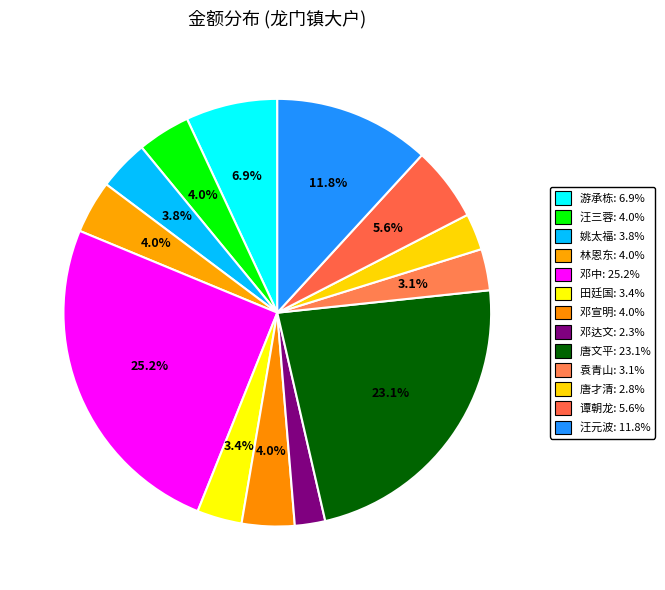

What portion of the pie excludes 袁青山?

96.9%